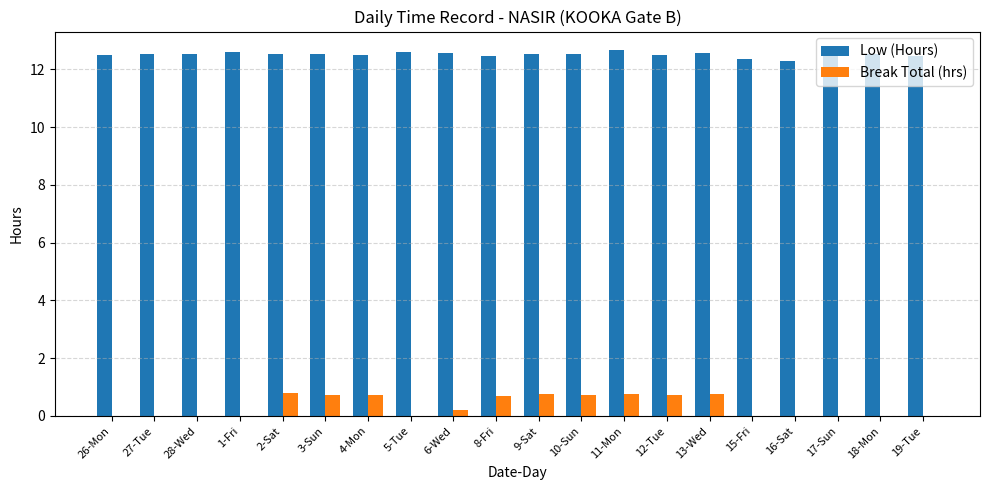

What is the sum of all Break Total (hrs) values?

6.9